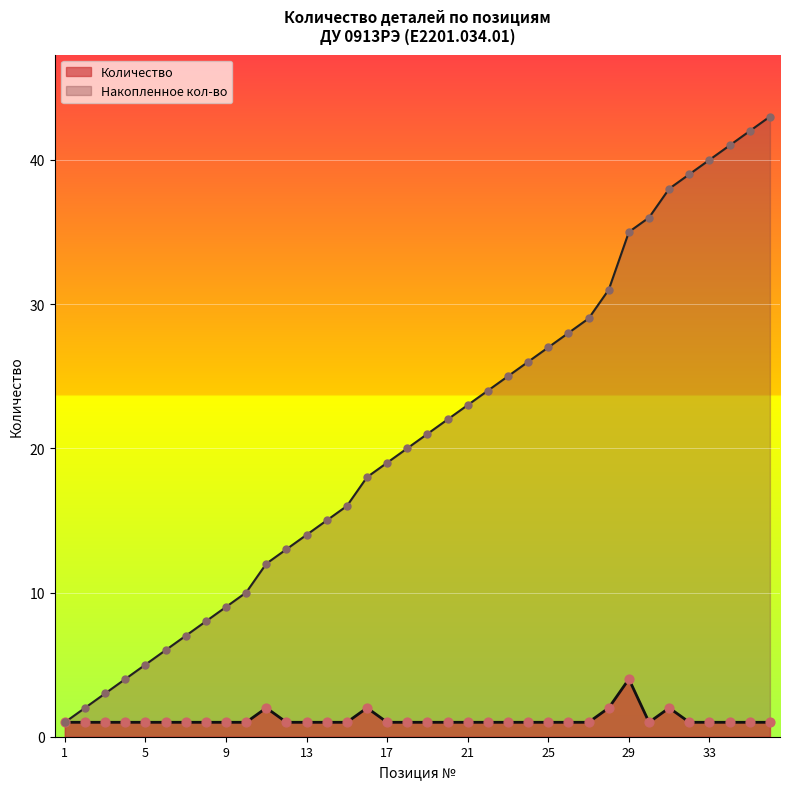

At which category is the sum across all series the highest?

36